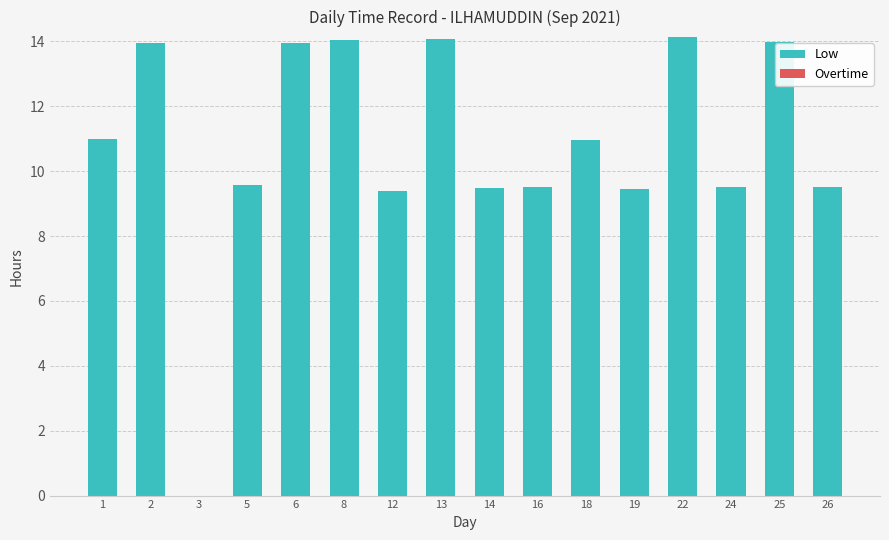

What is the greatest value displayed?

14.1